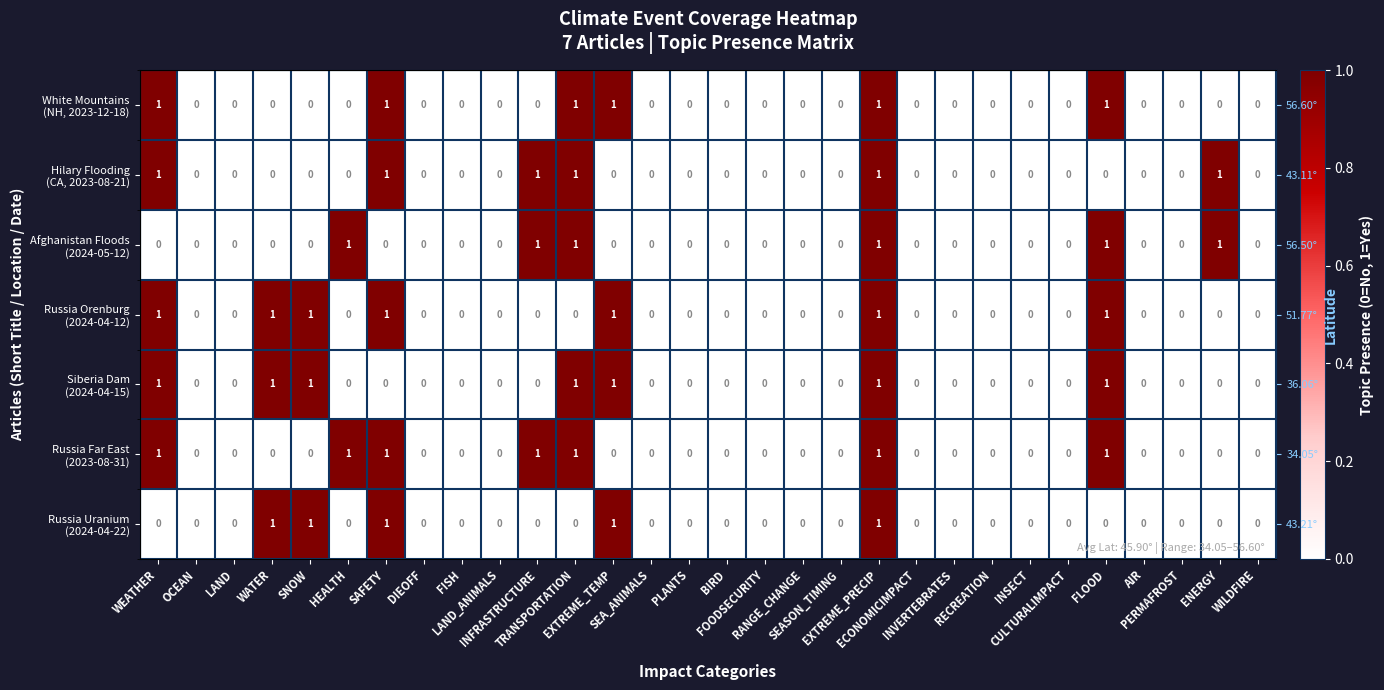

At how many categories does at least one series exceed 0?

11